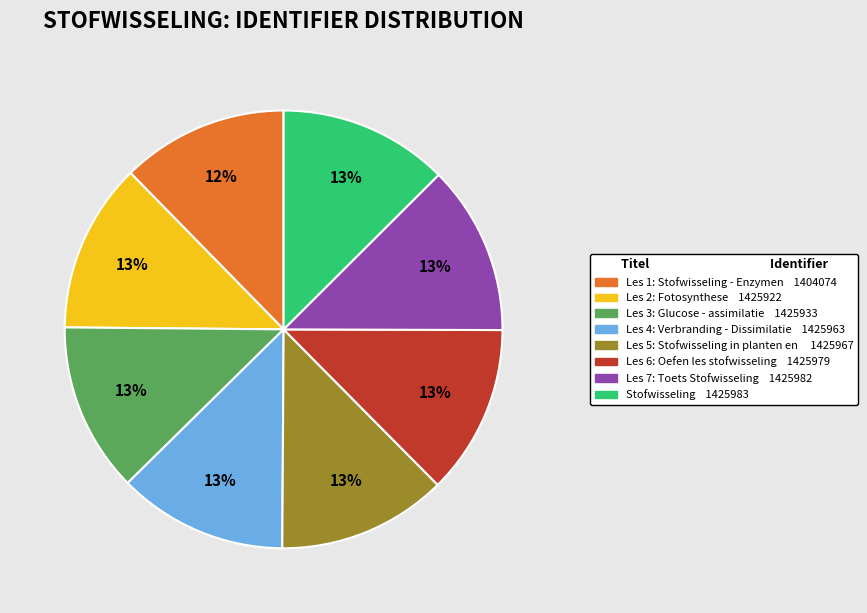

Does any single category account for the majority?

No